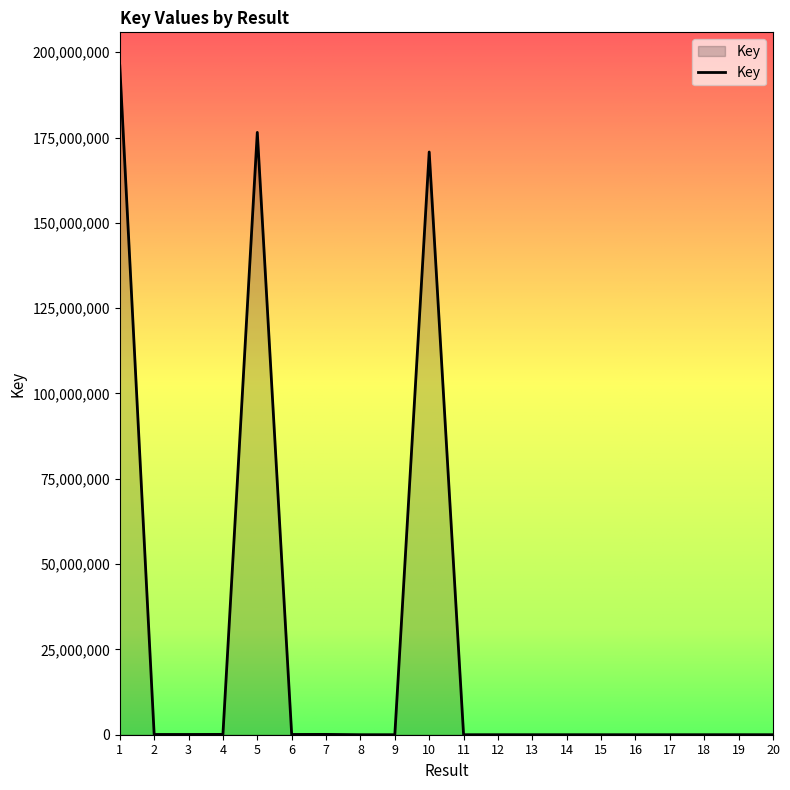

The chart shows a value of 294989365 at 10. True or false?

False